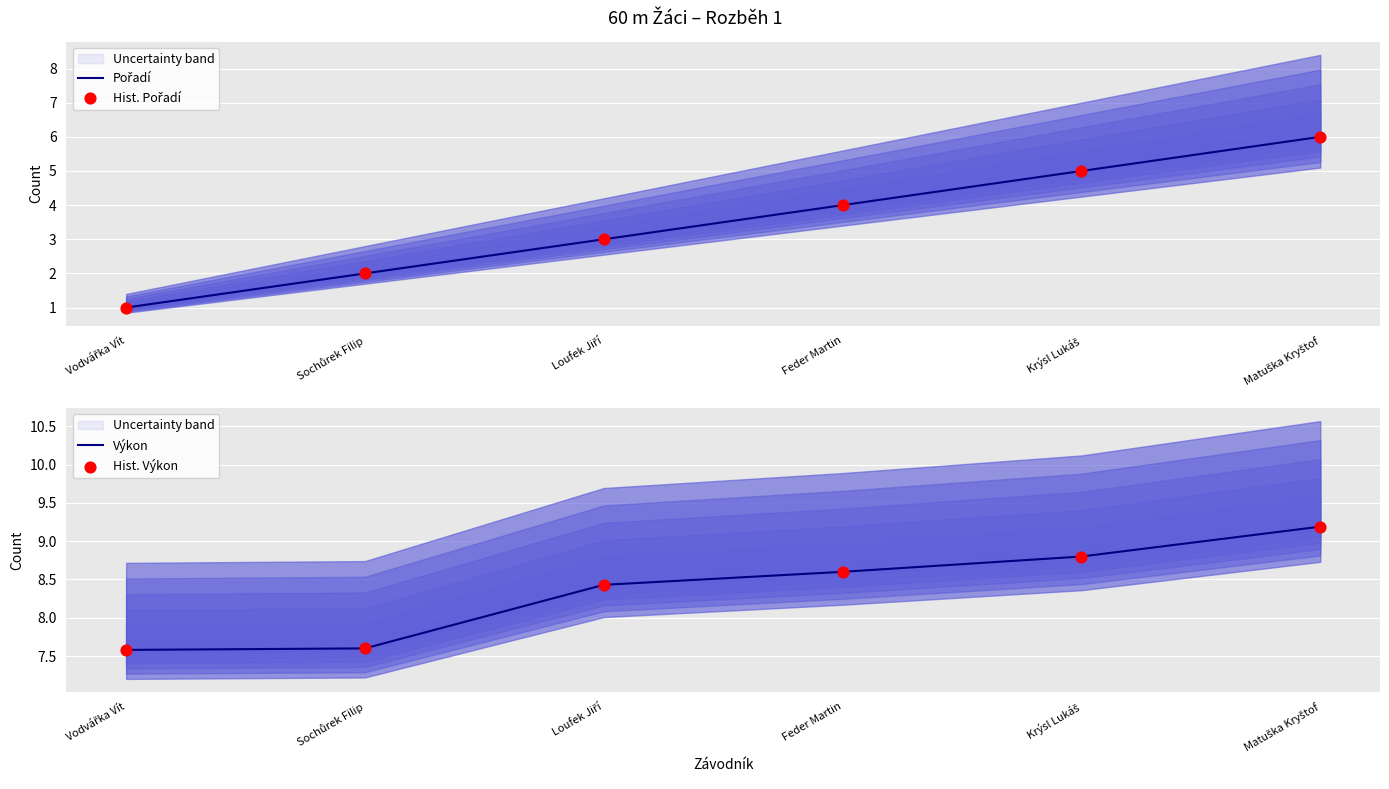

What is the total value across all series at Krýsl Lukáš?

27.6